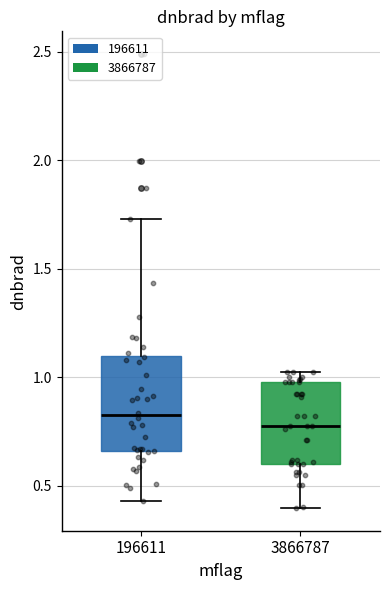

Where does the median line of the box at x = 196611 sit on the y-axis? The values are not printed on the chart, so give them approximately, as read against the axis.

0.80